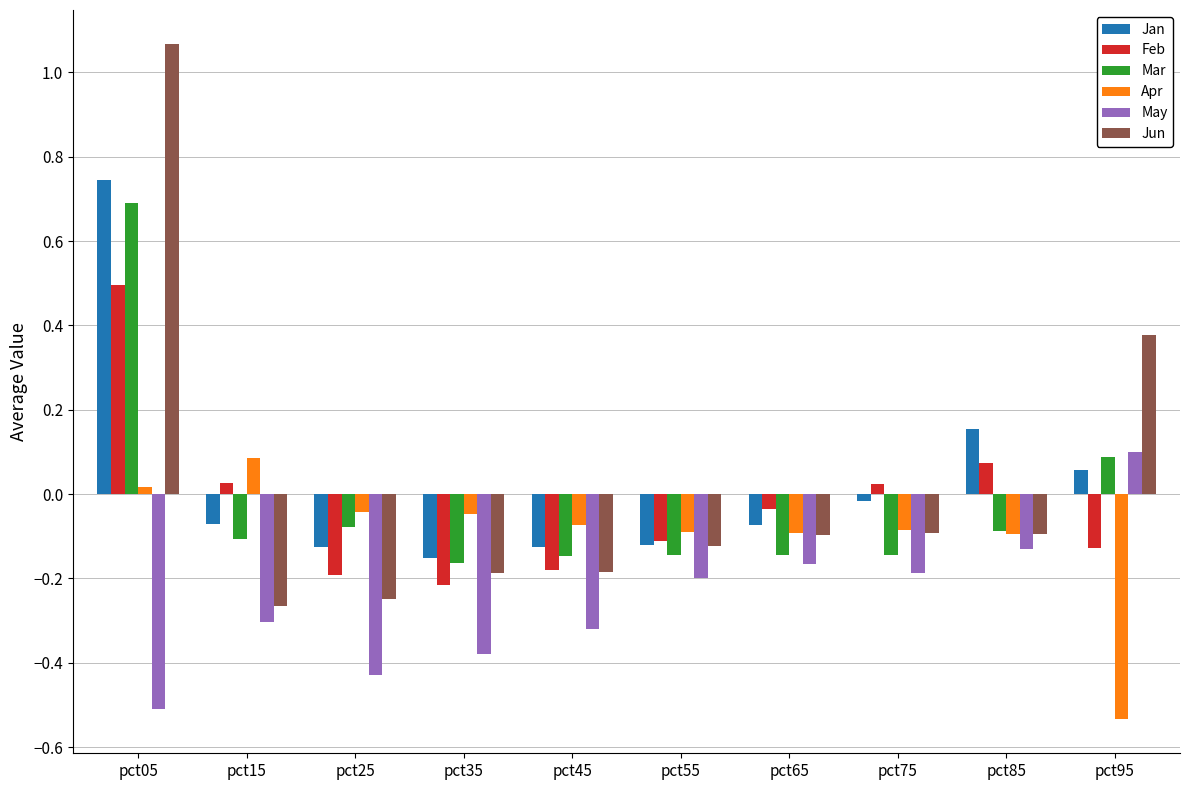

At how many categories does at least one series exceed 0?

5